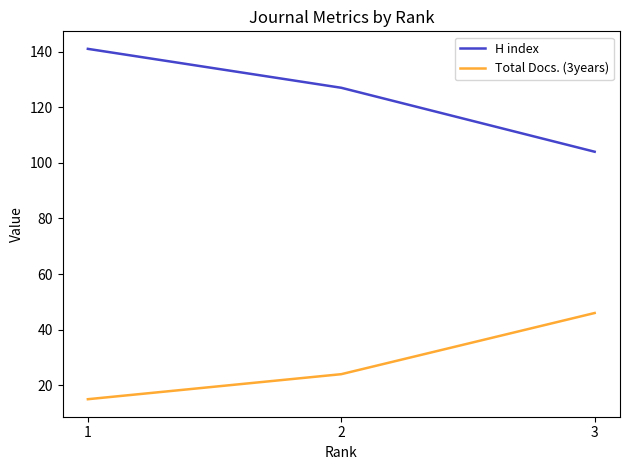

The value of Total Docs. (3years) at 1 is 9. True or false?

False